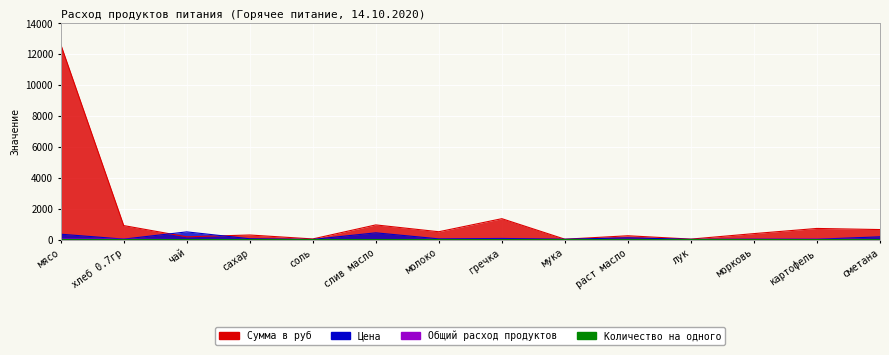

Which series has the largest total across all categories?

Сумма в руб